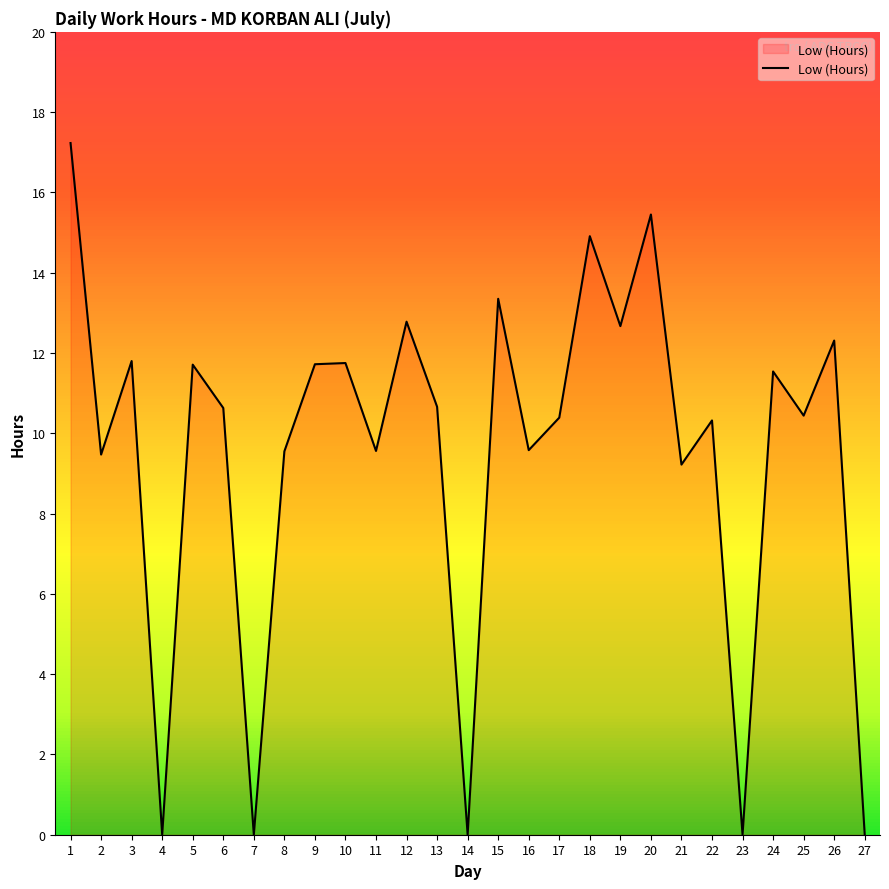

What is the approximate value at 21?

9.2